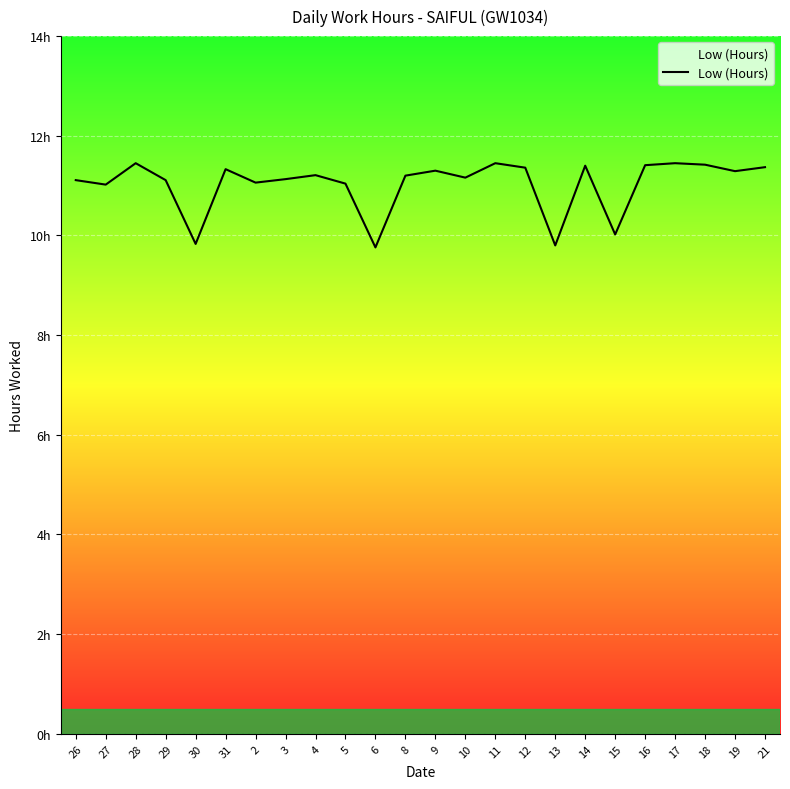

What is the difference between the second highest and minimum values?

1.7